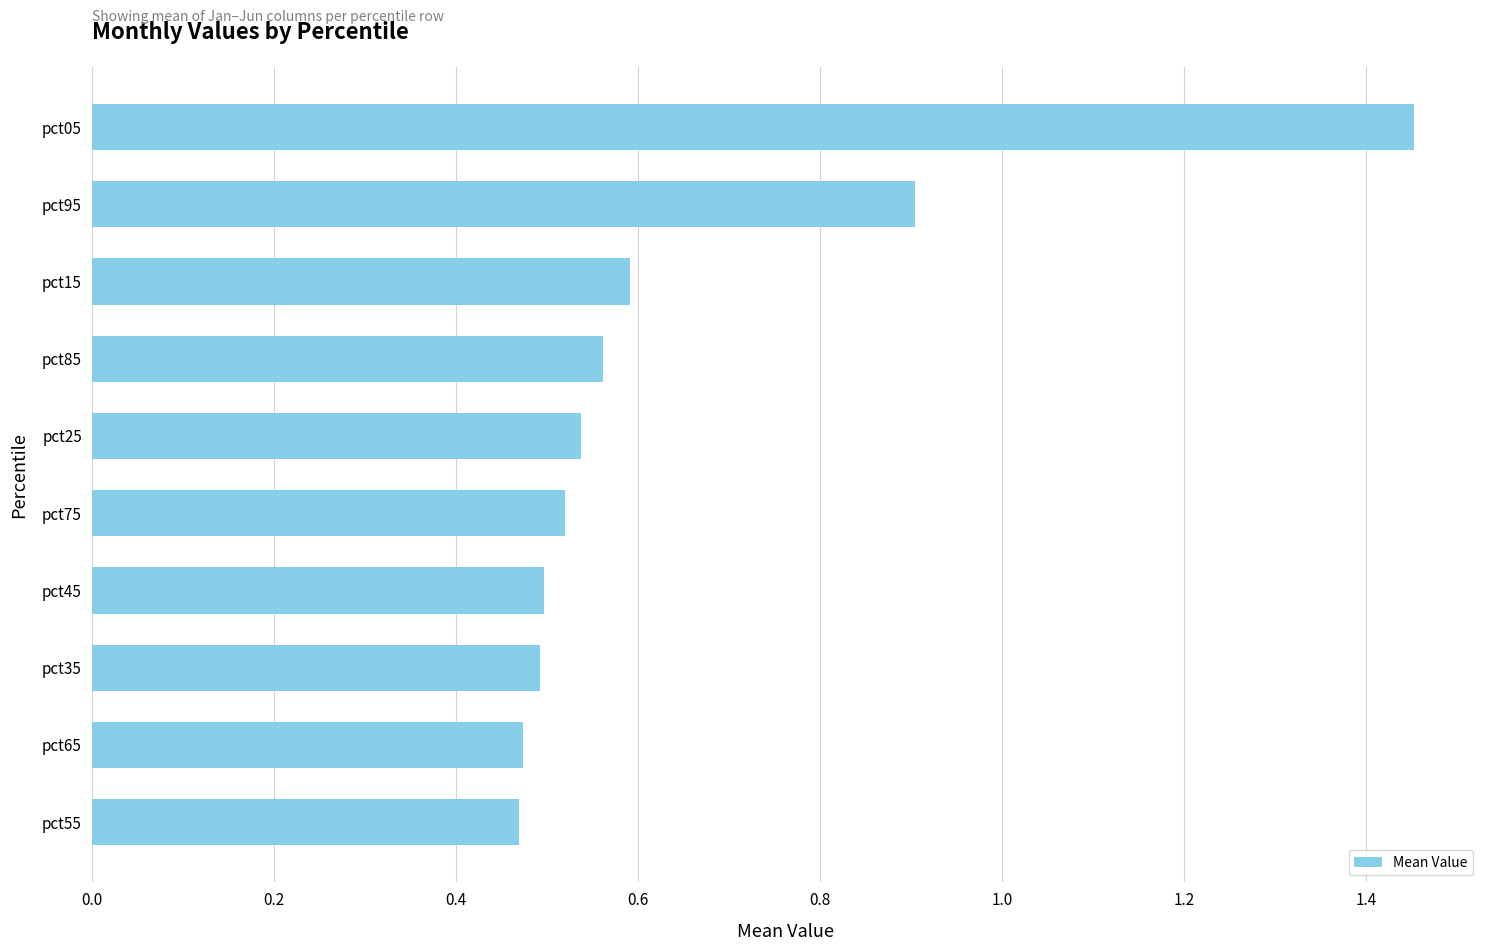

True or false: the data shows 0.5 at pct45.

True